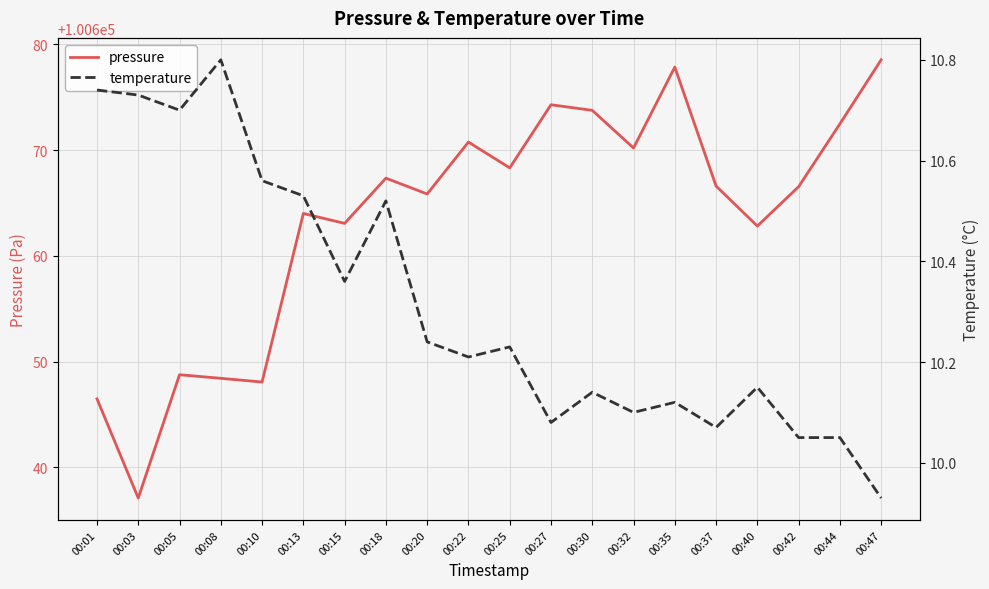

What is the total value across all series at 00:13?

100674.5